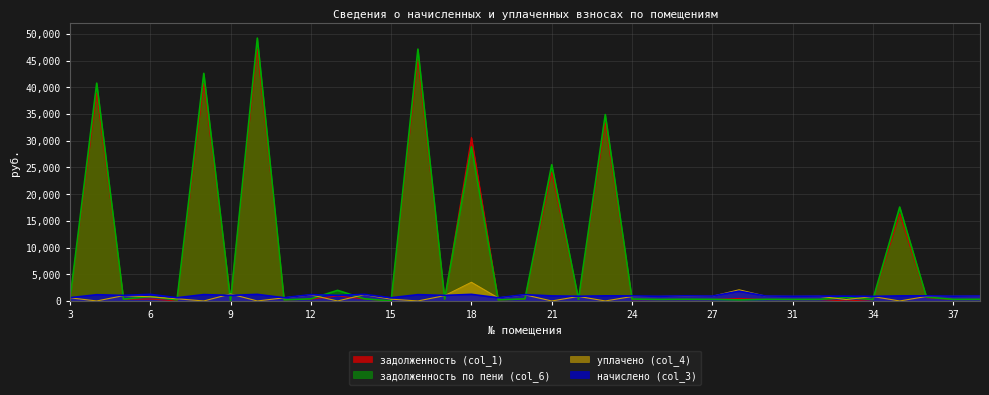

Reading left to right, extract all data points from this chart.

задолженность (col_1): 179.7	38907.0	305.3	364.2	0.0	40713.7	306.5	47151.4	179.1	347.8	922.6	361.8	0.0	45174.3	305.9	30606.9	176.0	349.6	24118.4	259.2	33340.3	245.3	256.8	262.1	267.7	467.1	271.3	258.0	267.2	0.0	253.1	16310.5	612.4	262.8	273.1
начислено (col_3): 611.8	1169.9	1039.7	1240.2	609.8	1192.7	1043.8	1231.9	609.8	1184.4	1043.8	1231.9	601.5	1180.3	1041.8	1236.1	599.4	1190.6	946.7	882.6	957.0	944.6	874.4	957.0	911.5	1816.9	923.9	878.5	911.5	905.3	861.9	948.8	959.1	895.0	930.1
уплачено (col_4): 587.5	0.0	998.5	777.6	406.5	0.0	1309.3	0.0	585.6	1137.4	0.0	1183.0	330.0	0.0	1000.5	3500.0	575.7	1143.3	0.0	847.6	0.0	833.5	839.7	900.1	875.4	2091.3	887.3	843.6	875.2	265.9	827.7	0.0	845.0	859.5	893.2
задолженность по пени (col_6): 203.9	40767.6	346.6	826.8	203.3	42599.1	41.1	49201.1	203.3	394.8	1983.0	410.6	0.0	47138.0	347.3	28841.3	199.8	396.9	25502.3	294.2	34884.5	356.4	291.4	319.0	303.9	192.7	308.0	292.8	303.6	639.6	287.3	17578.5	728.3	298.3	310.1